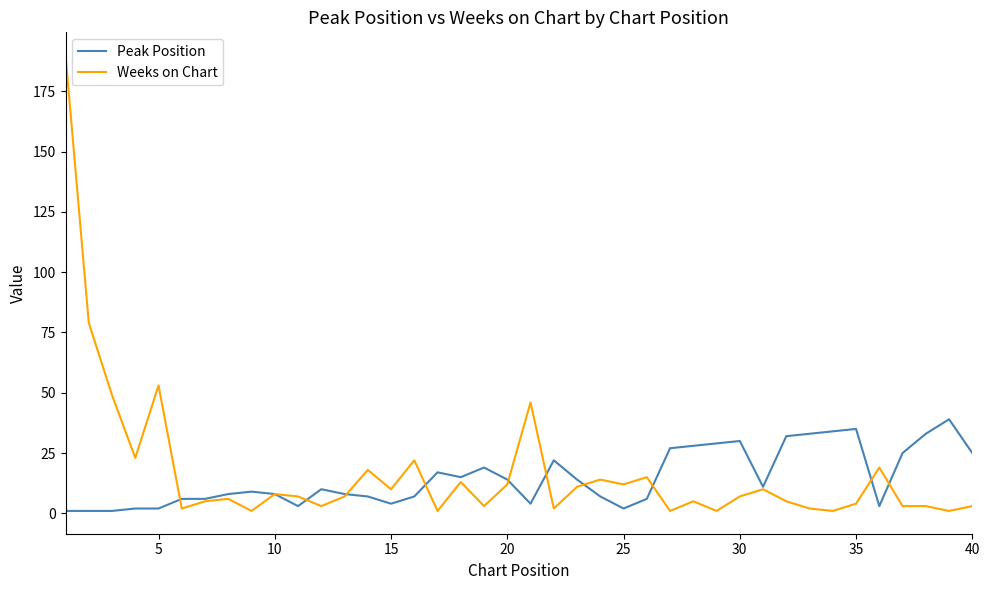

Which series has the largest range (max minus min)?

Weeks on Chart